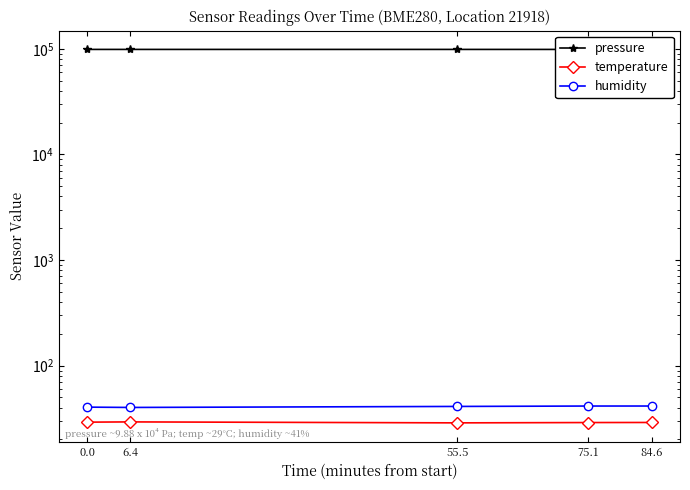

Which series has the largest total across all categories?

pressure